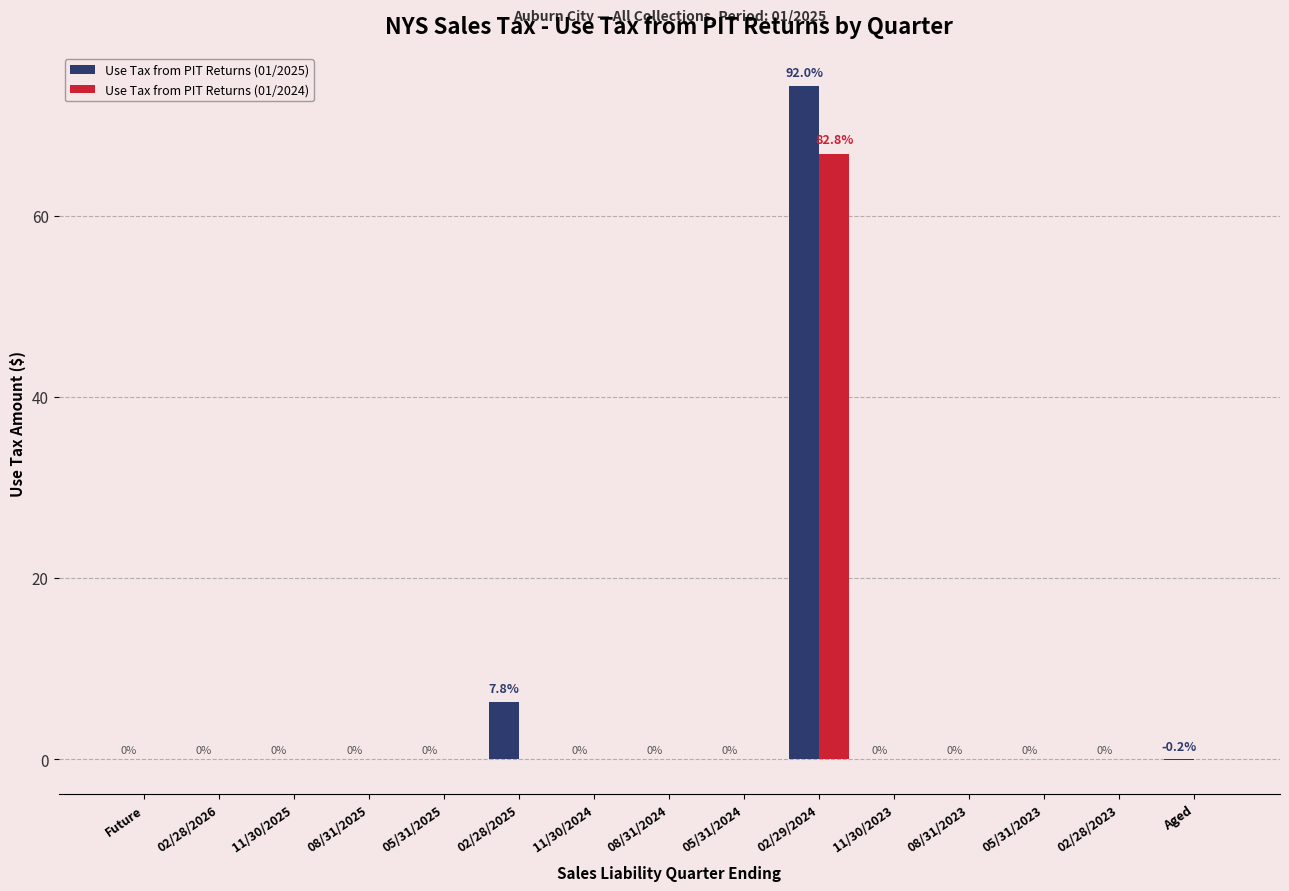

What is the maximum value shown in the chart?

74.3